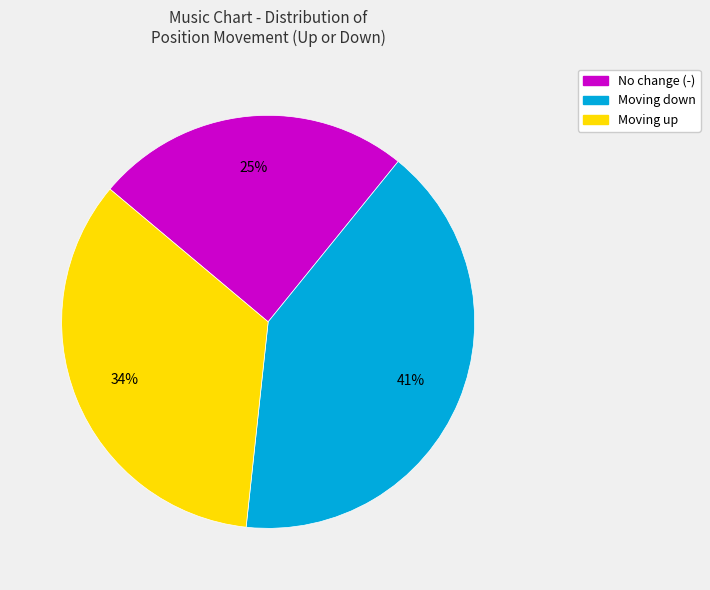

Is there a majority slice in this chart?

No